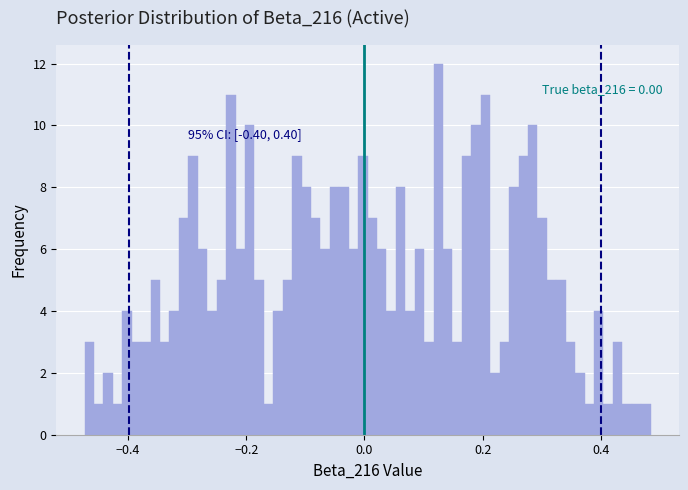

Around what value on the x-axis is the tallest bar? Give the approximate position of its centre, as read against the axis.

0.12